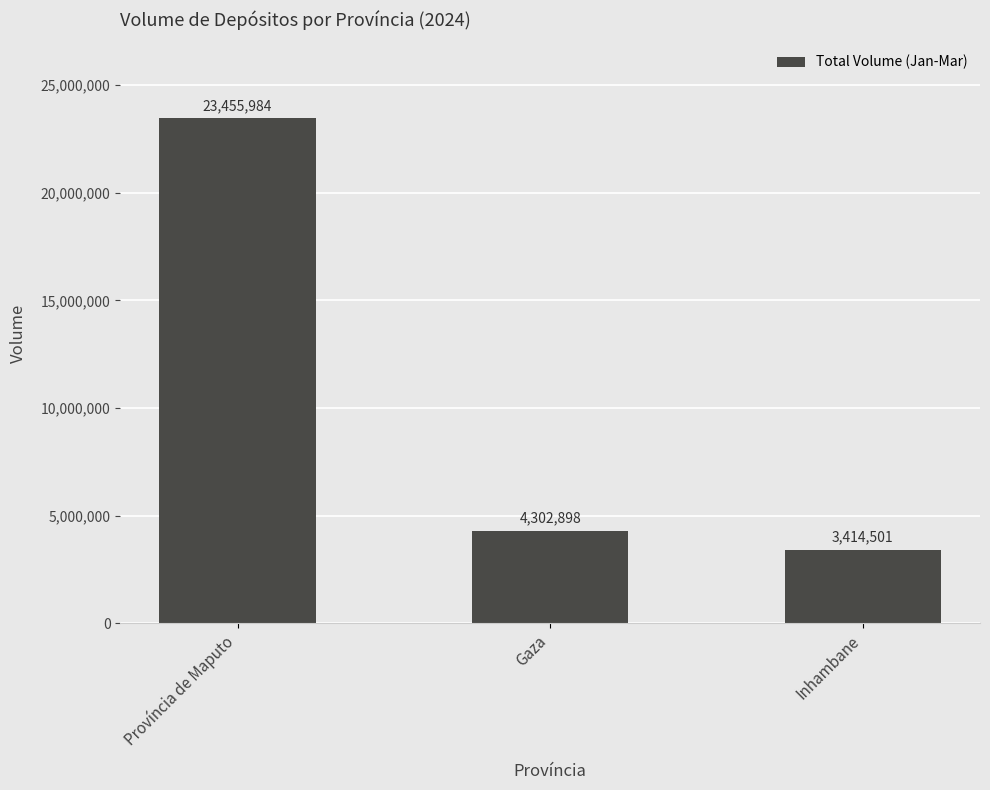

Read the value at Inhambane.

3414501